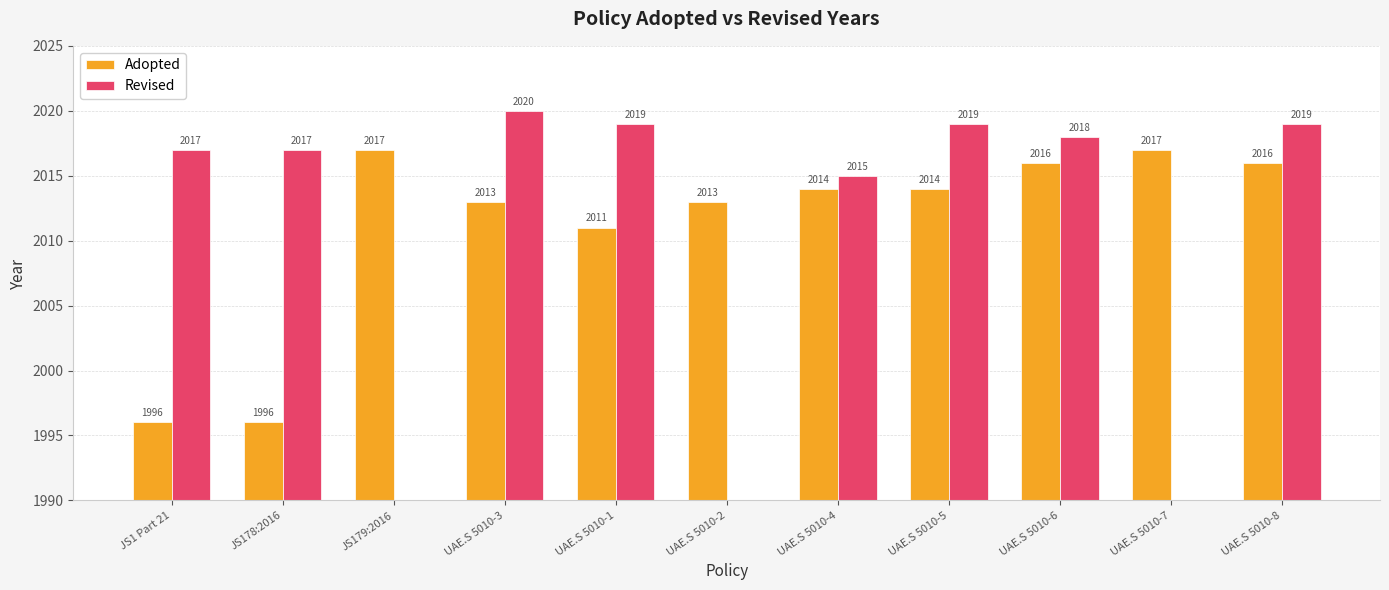

What is the label of the 3rd bar from the right?

UAE.S 5010-6